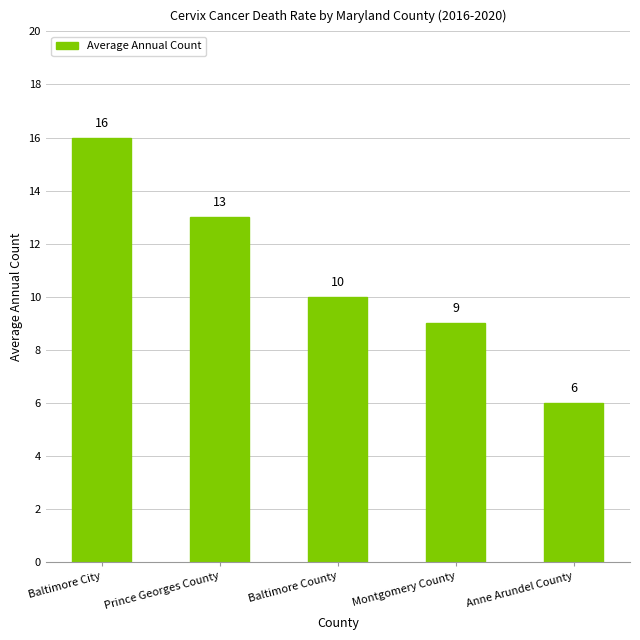

Rank the categories by value from highest to lowest.

Baltimore City, Prince Georges County, Baltimore County, Montgomery County, Anne Arundel County